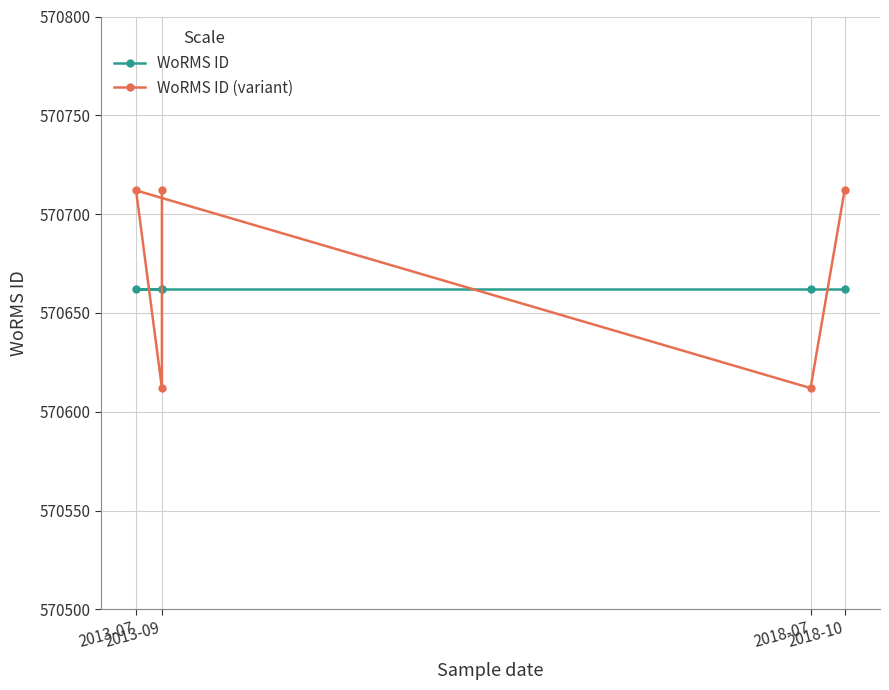

What are all the series names shown in the legend?

WoRMS ID, WoRMS ID (variant)